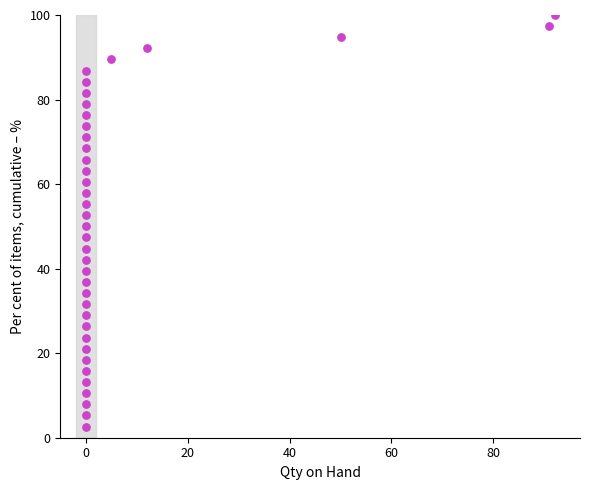

What is the range of Y values (max minus min)?

97.4